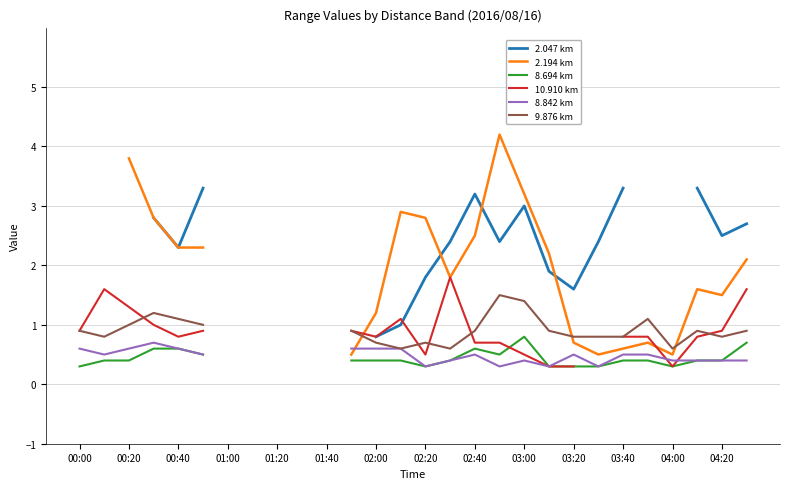

How many values in the 2.194 km series exceed 2?

11